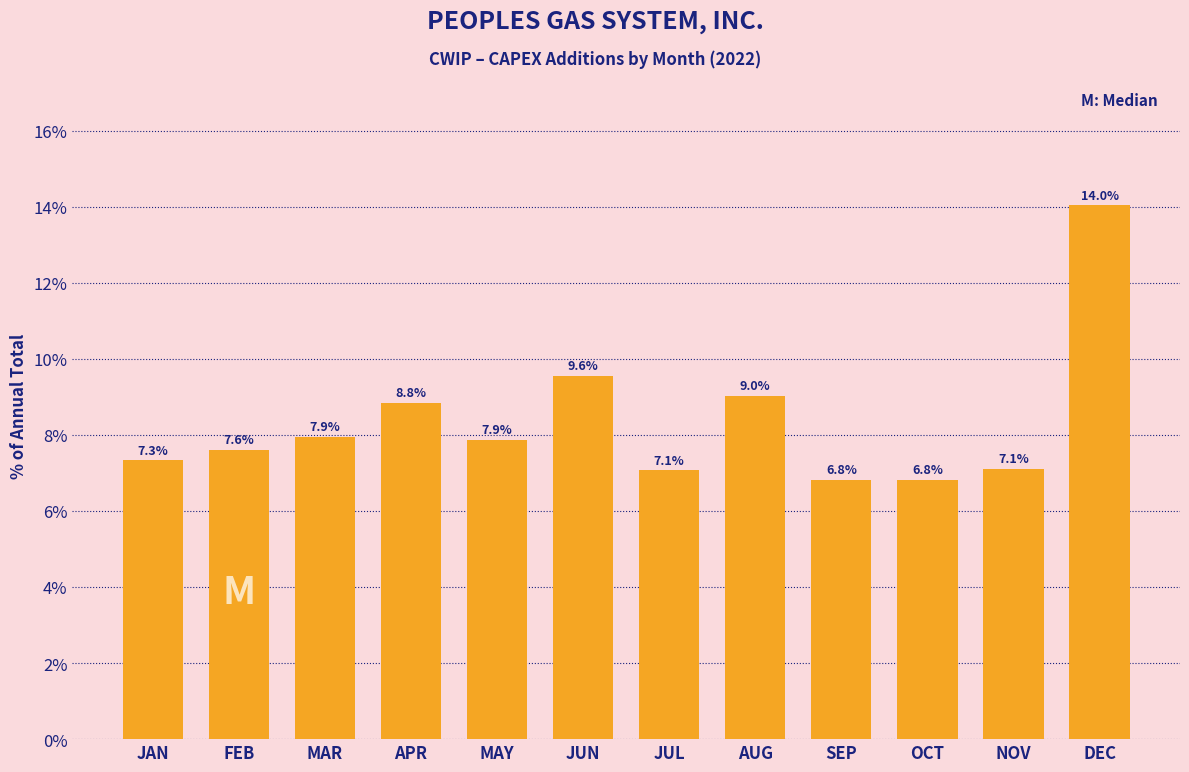

Reading left to right, extract all data points from this chart.

JAN=7.3	FEB=7.6	MAR=7.9	APR=8.8	MAY=7.9	JUN=9.6	JUL=7.1	AUG=9.0	SEP=6.8	OCT=6.8	NOV=7.1	DEC=14.0